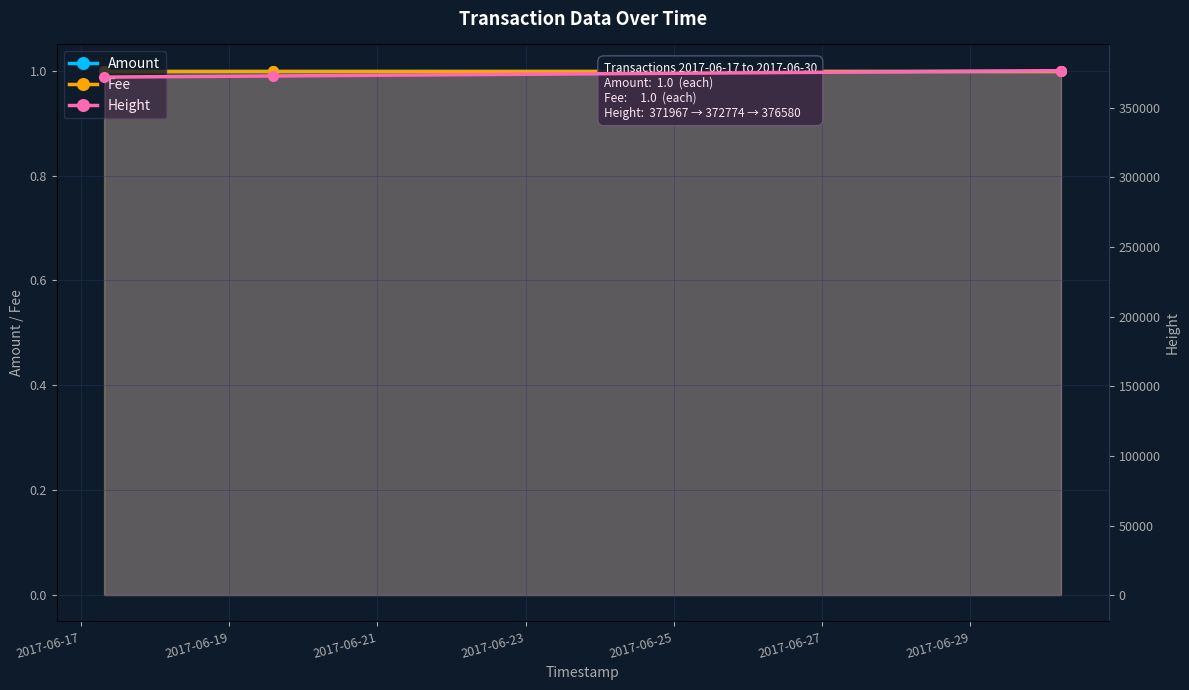

True or false: Height has a value of 372774 at 2017-06-19.

True